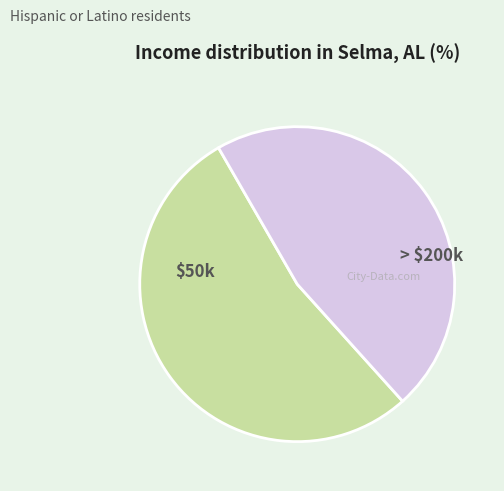

Does any single category account for the majority?

Yes